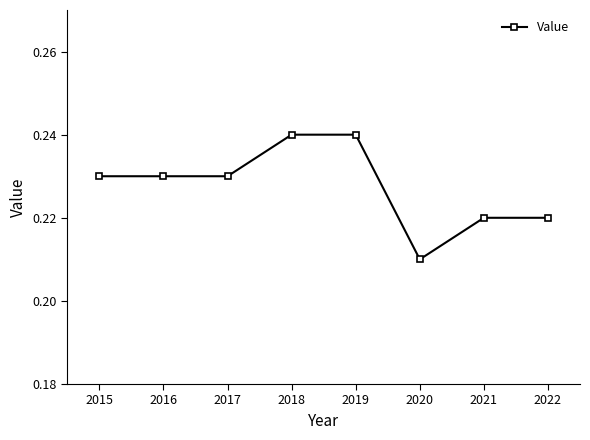

Is it true that the value at 2015 is 0.1?

False